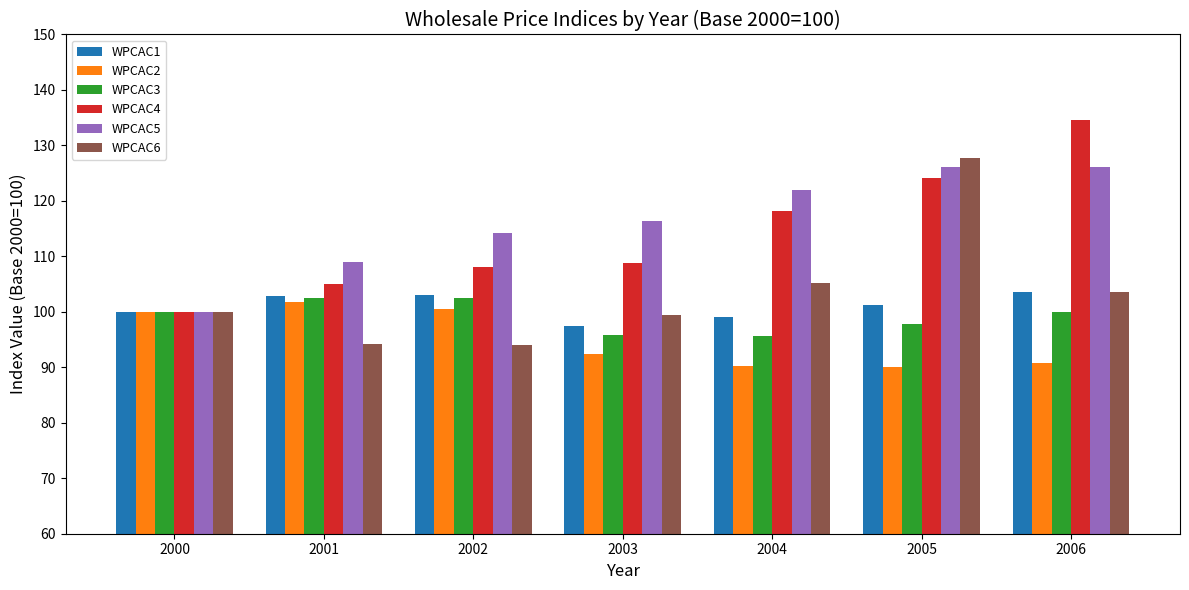

What is the sum of the WPCAC3 values at 2002 and 2003?

198.4